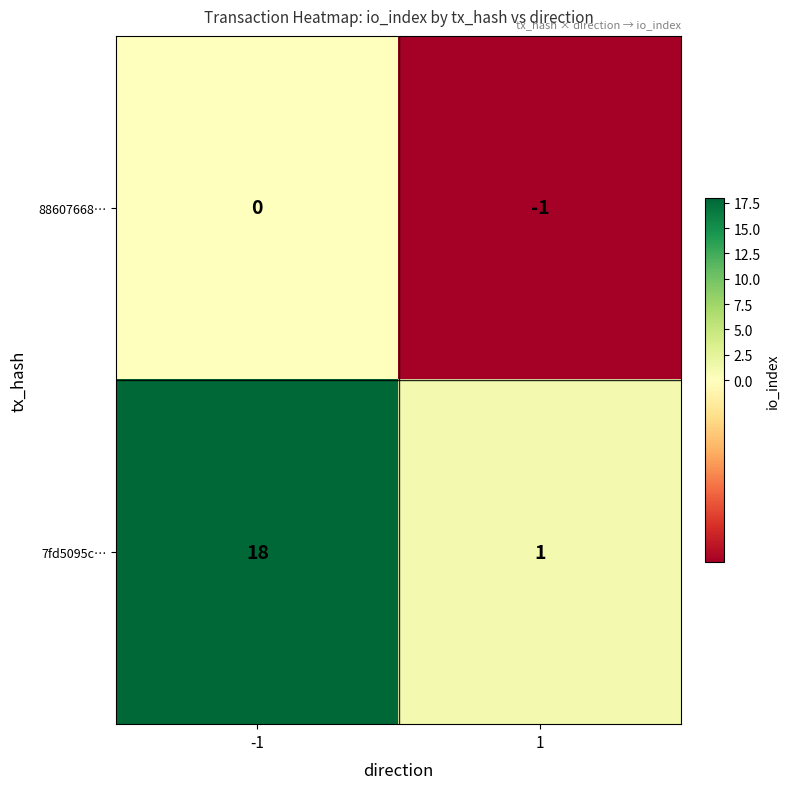

Which series has the largest range (max minus min)?

7fd5095c…